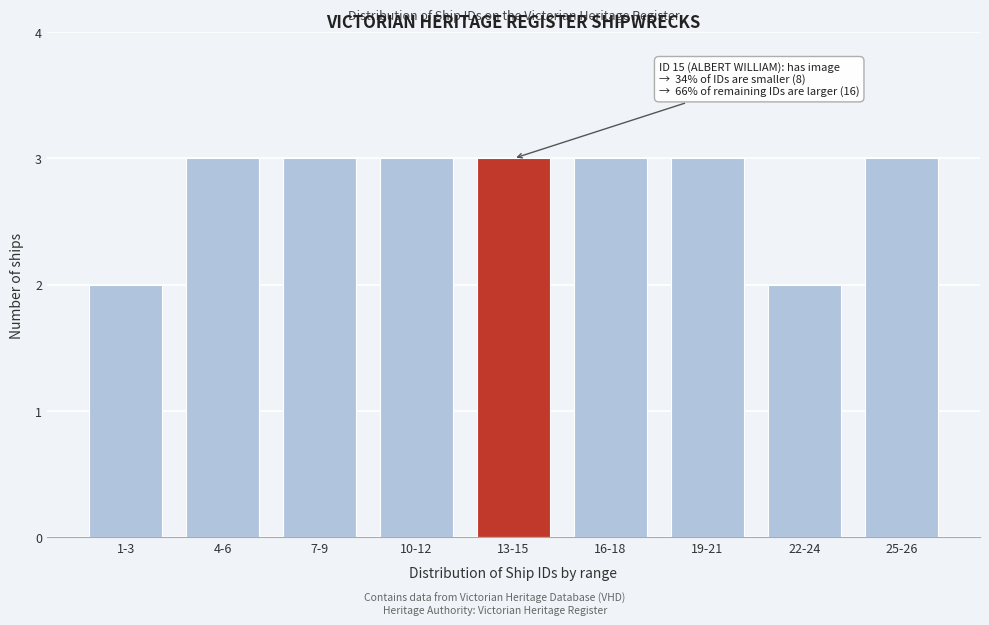

Reading left to right, list all the values displayed in this chart.

2	3	3	3	3	3	3	2	3